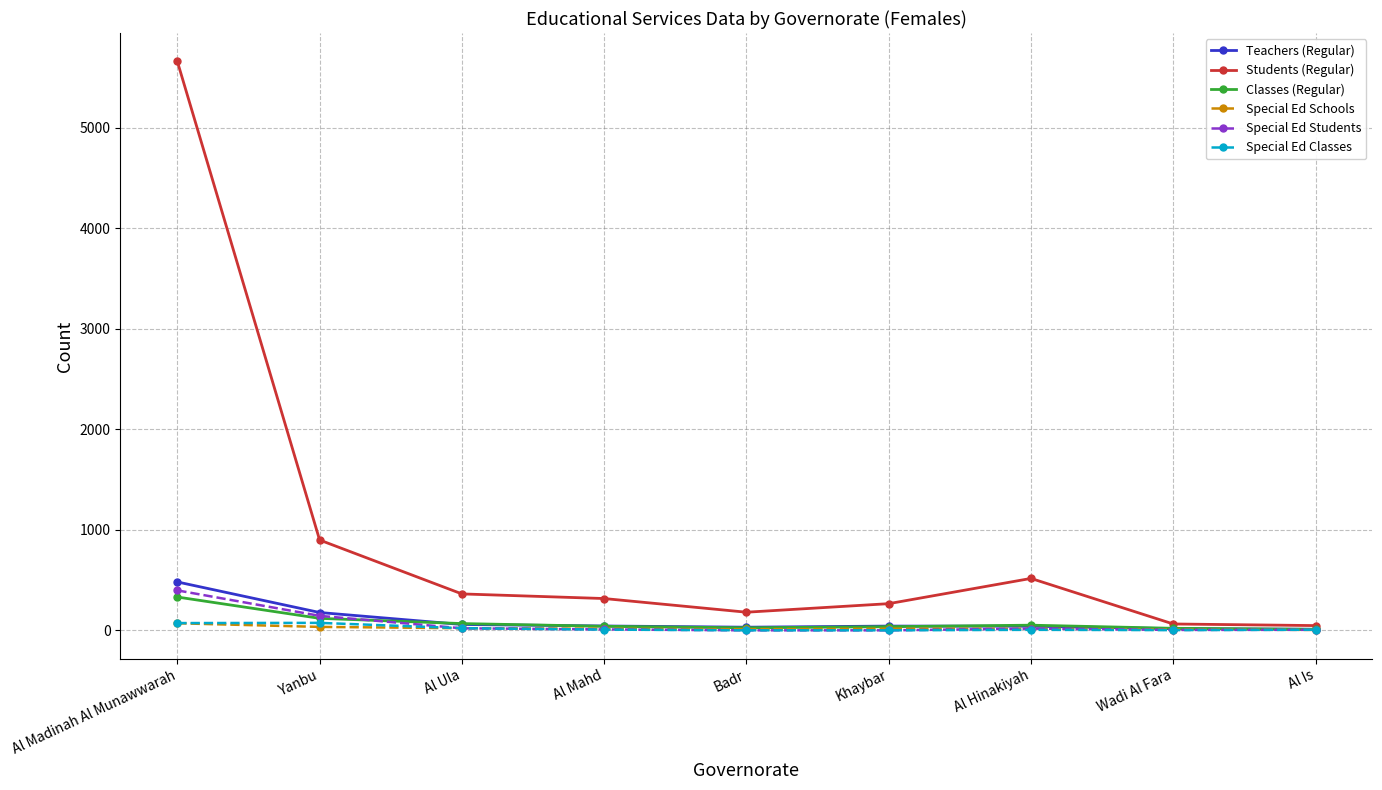

Which series has the largest total across all categories?

Students (Regular)